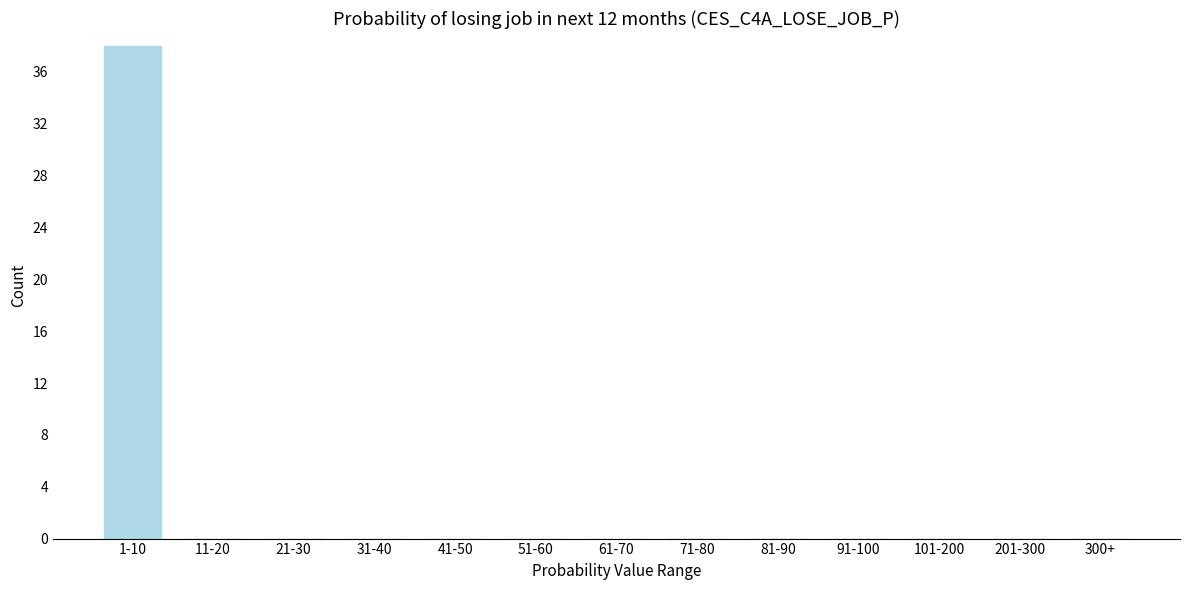

Reading left to right, transcribe all the data shown in this chart.

1-10=38	11-20=0	21-30=0	31-40=0	41-50=0	51-60=0	61-70=0	71-80=0	81-90=0	91-100=0	101-200=0	201-300=0	300+=0